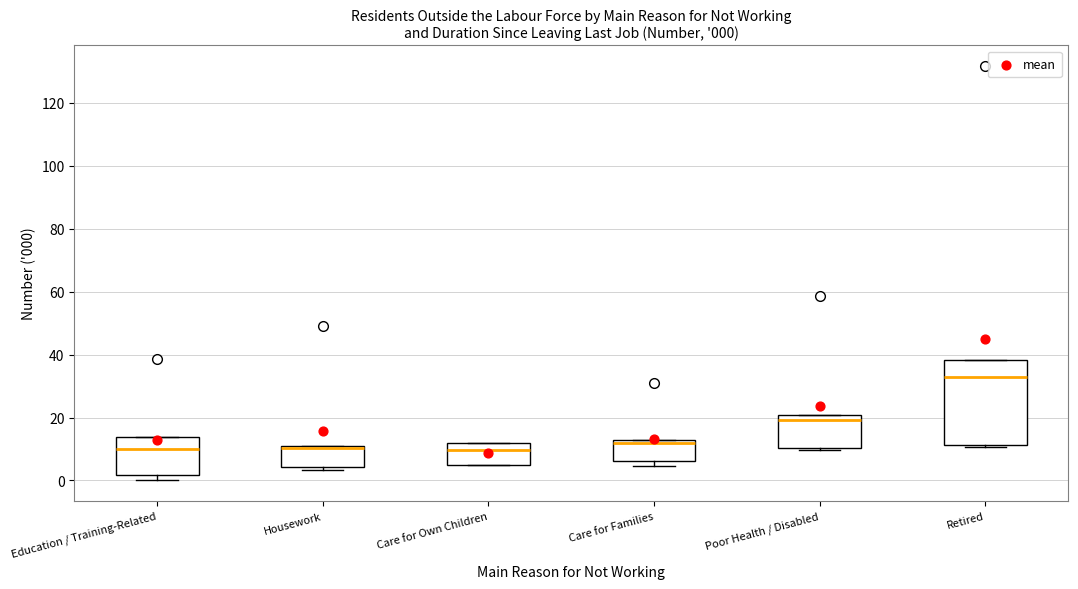

Comparing the boxes themselves (not the whiskers), which one is the tallest?

Retired